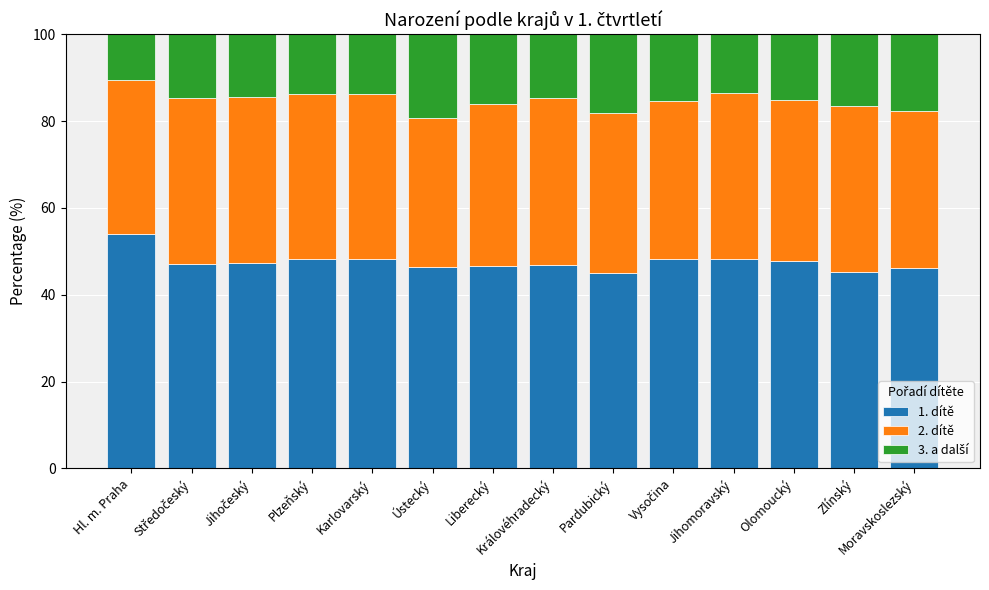

What is the lowest value of the 1. dítě series?

45.0